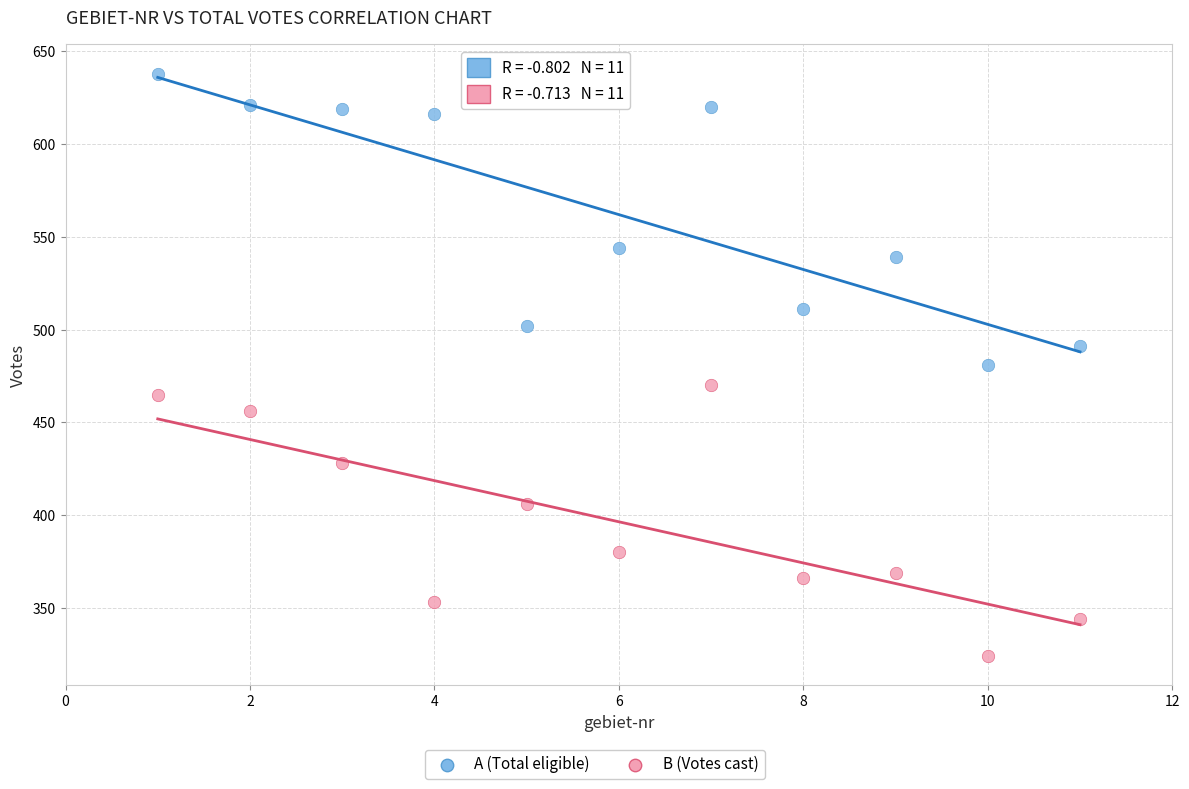

Across all data points, what is the range of Y values (max minus min)?

314